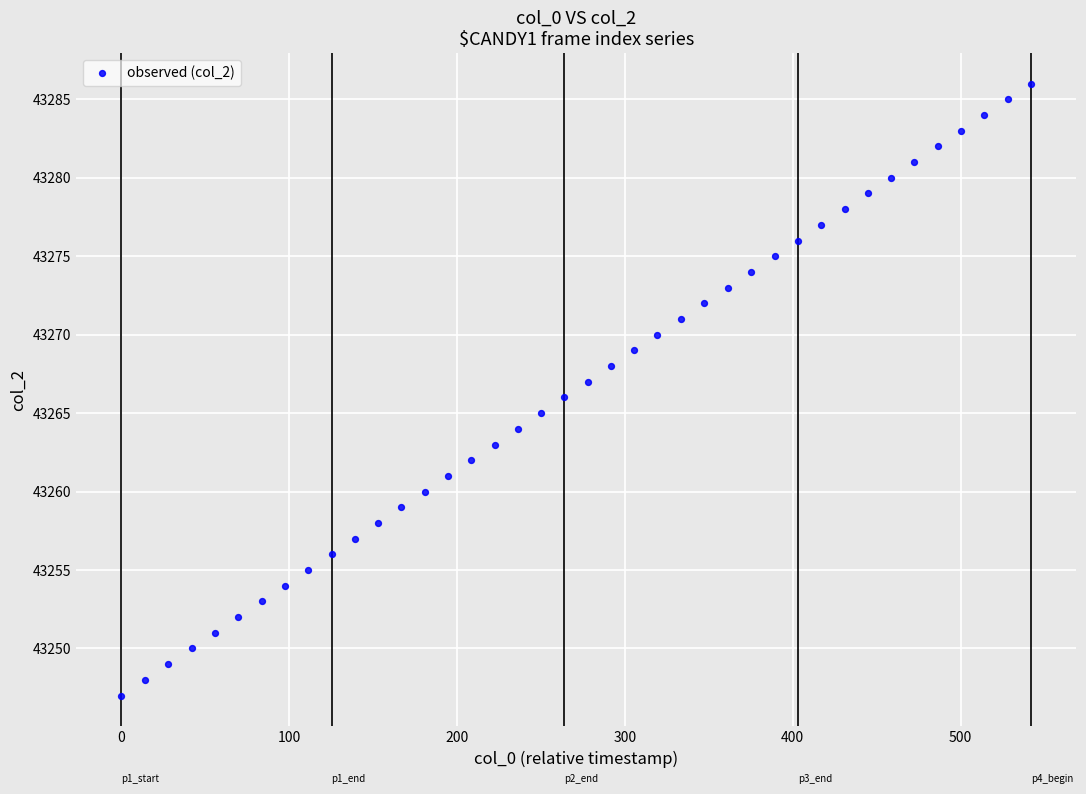

What is the range of Y values (max minus min)?

39